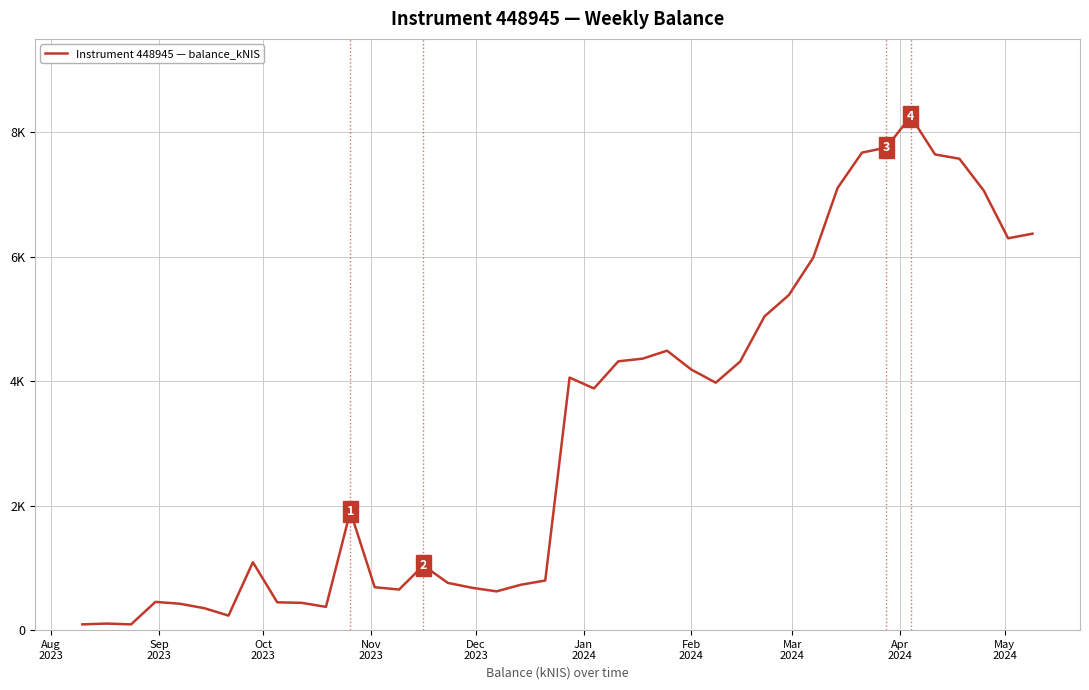

True or false: there are more than 1 points higher than both neighbors.

True